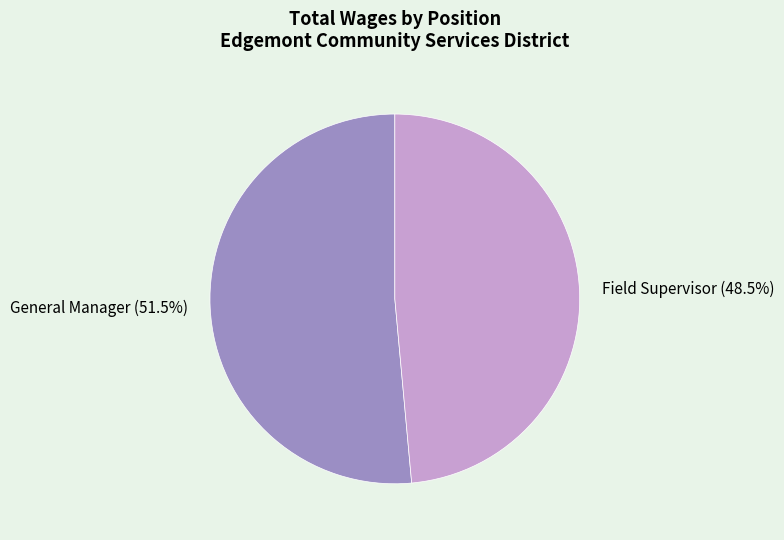

Does General Manager account for over 50% of the chart?

Yes